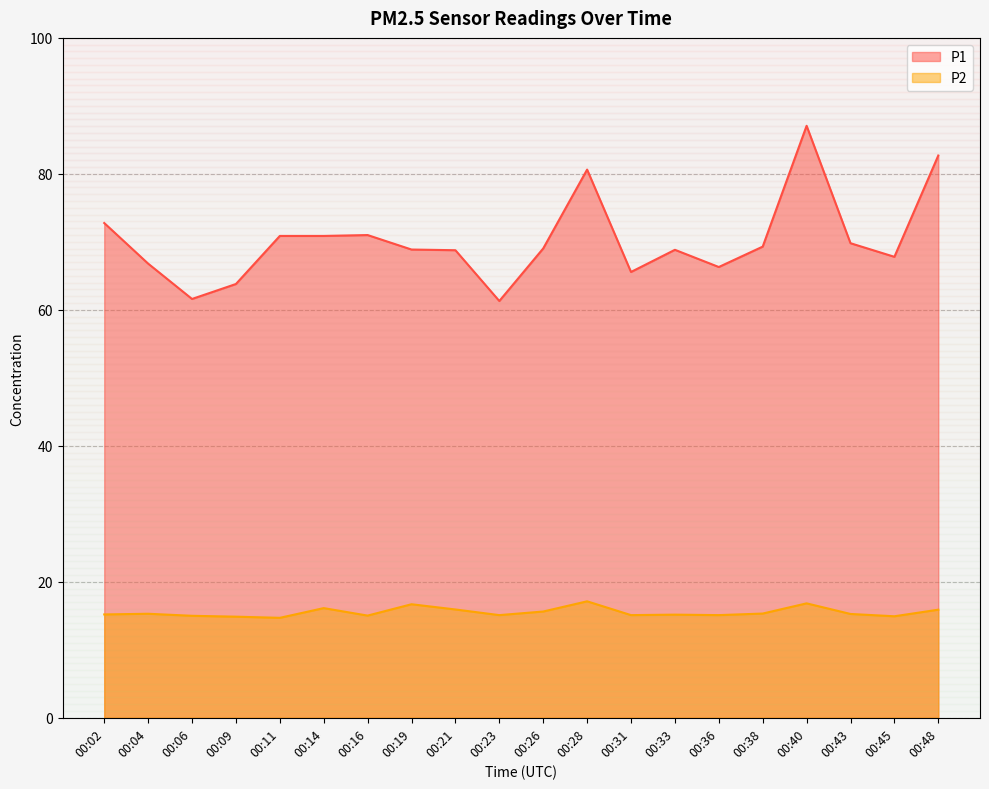

Does the chart have visible grid lines?

Yes